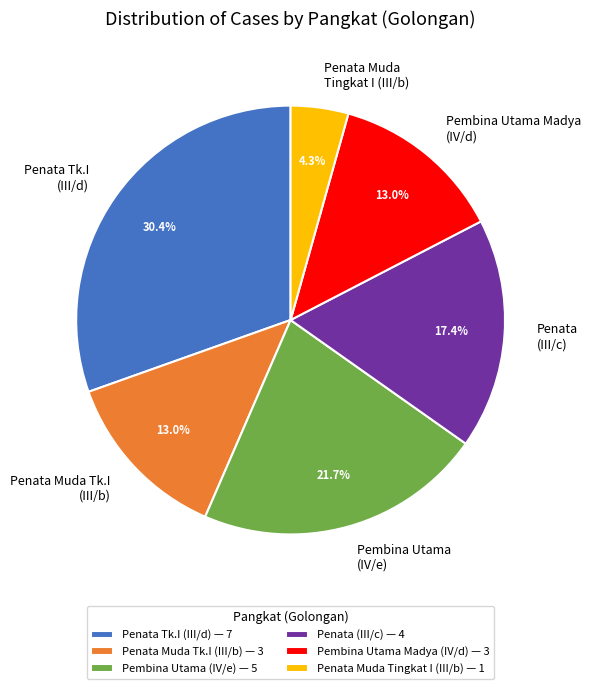

How many segments does this pie chart have?

6